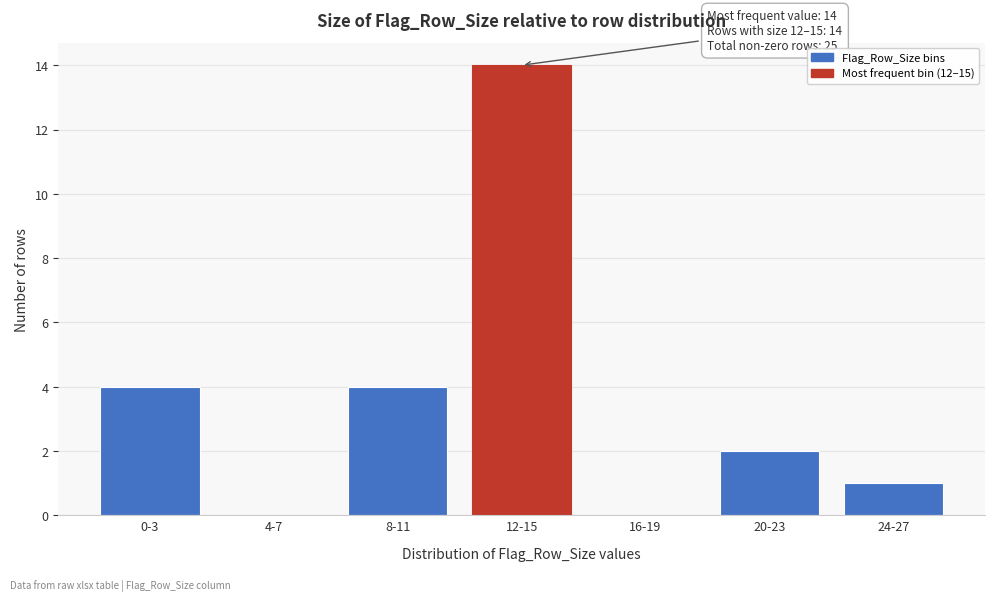

Reading left to right, extract all data points from this chart.

0-3=4	4-7=0	8-11=4	12-15=14	16-19=0	20-23=2	24-27=1